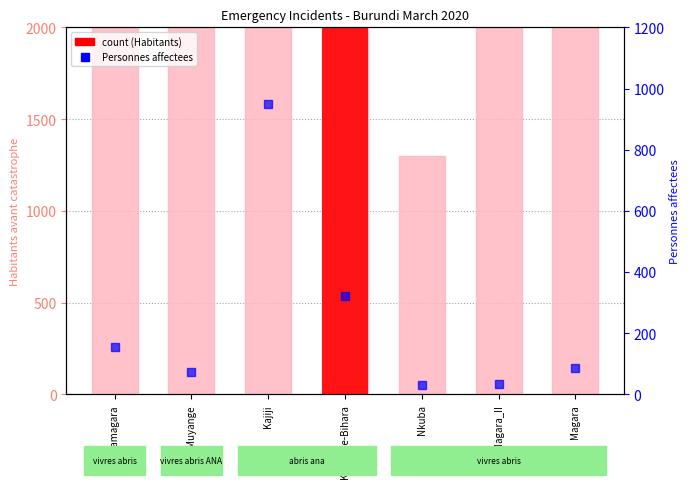

Are the bars grouped side by side (vs. stacked)?

Yes